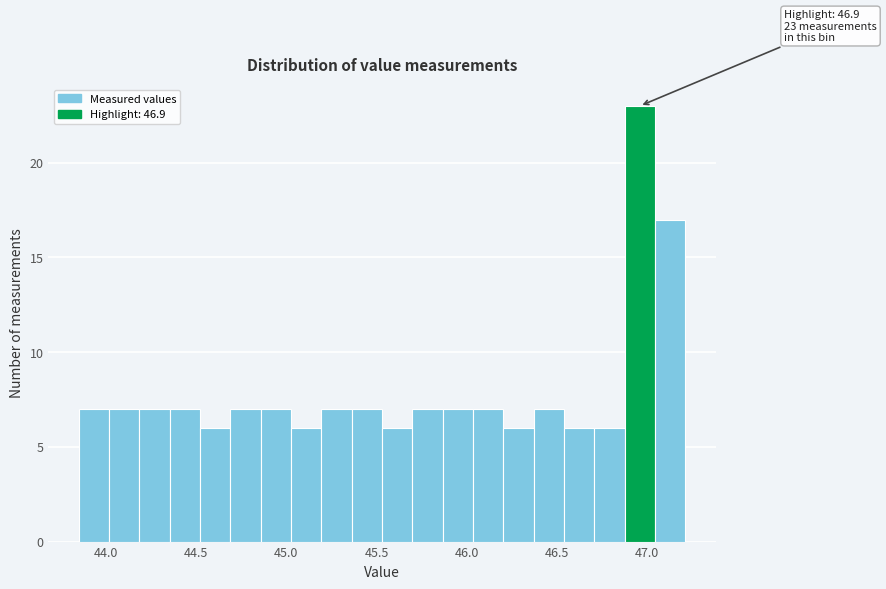

Around what value on the x-axis is the tallest bar? Give the approximate position of its centre, as read against the axis.

46.95